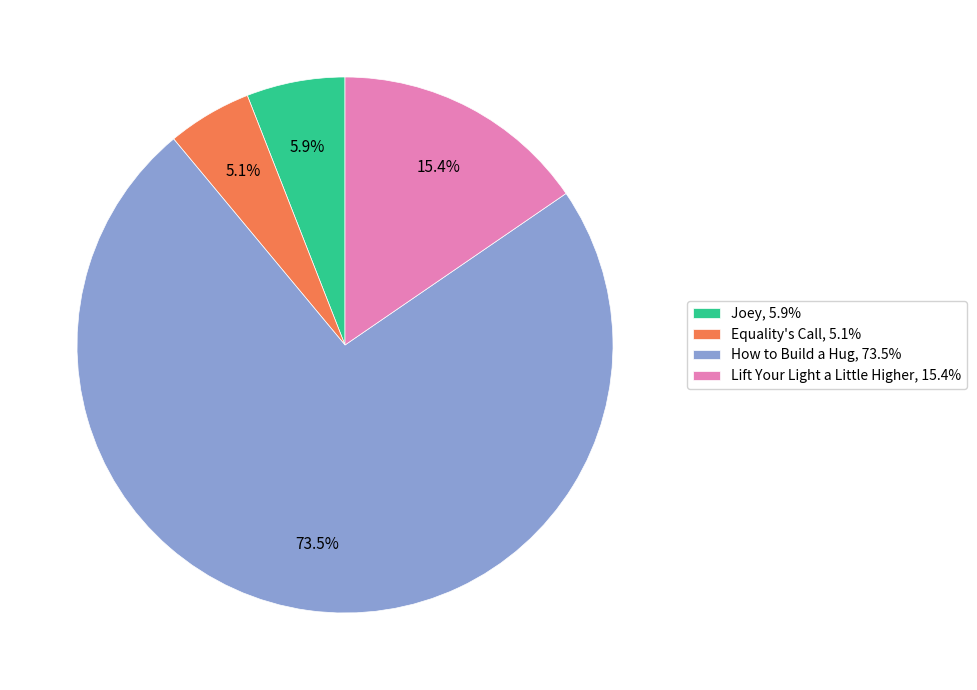

Is How to Build a Hug the majority of the pie?

Yes